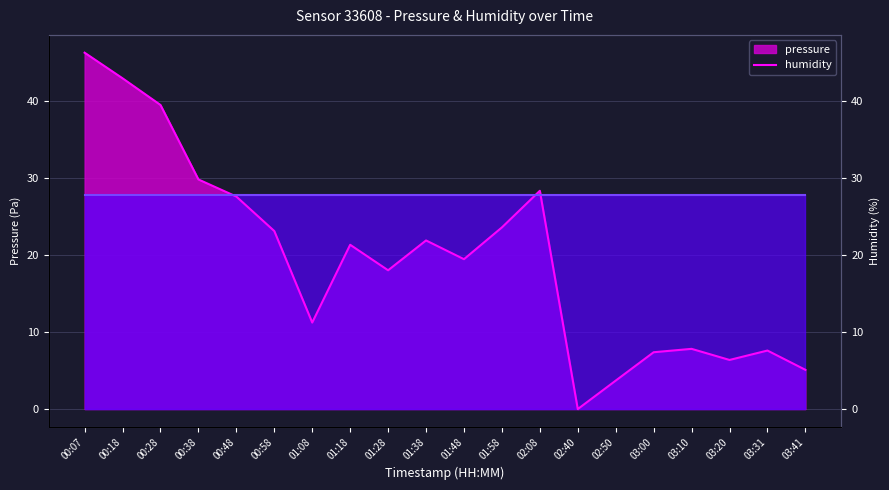

Where is the data nearest to the value 23?

00:58